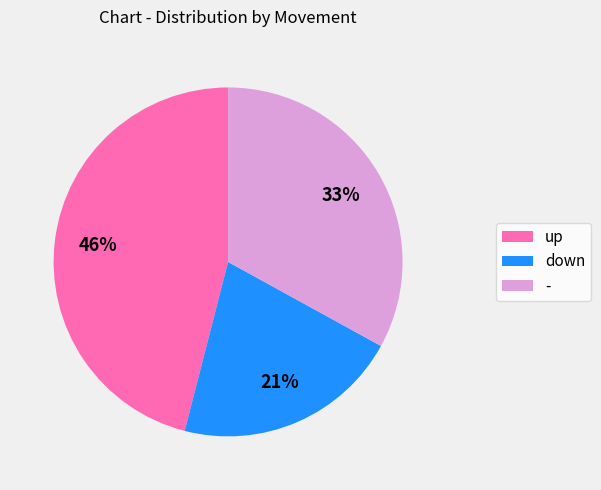

What percentage is the up slice, to the nearest percent?

46%